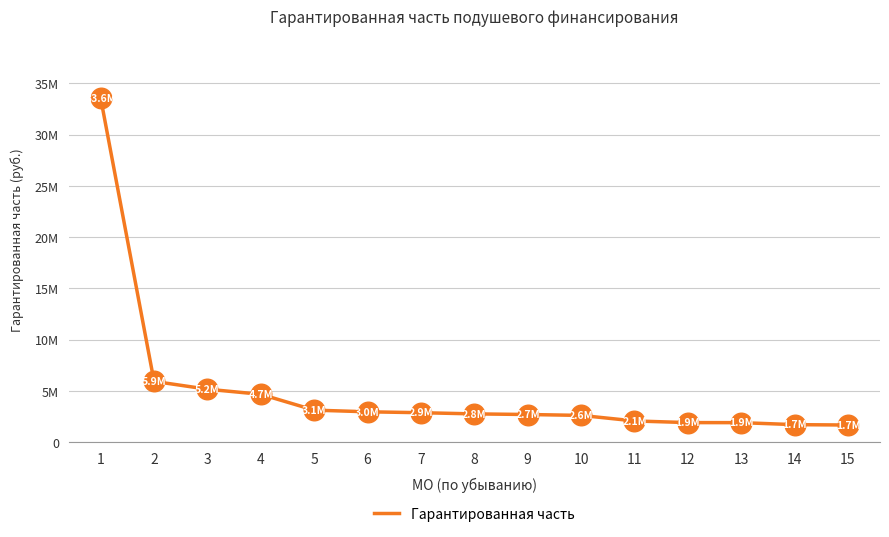

What is the ratio of the value at 8 to the value at 15?

1.6